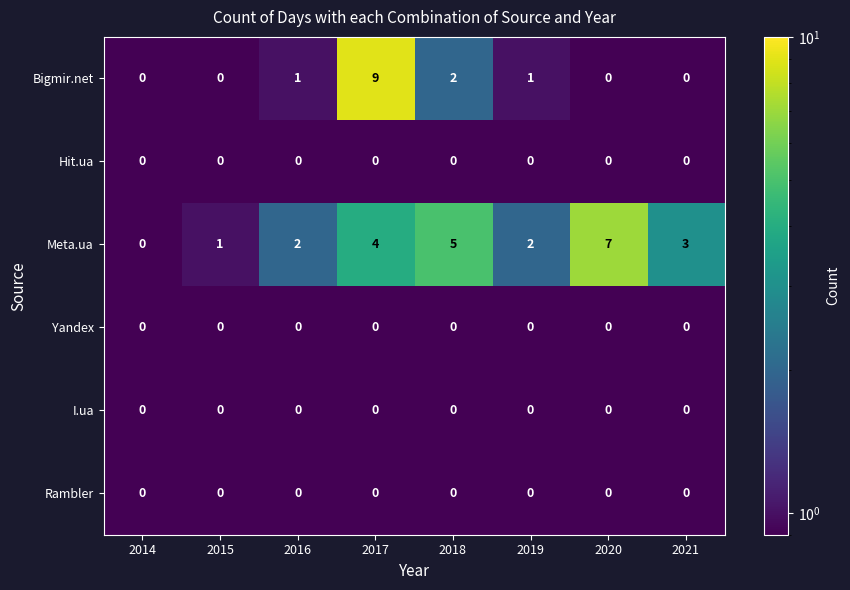

Which category has the highest value across all series?

2017